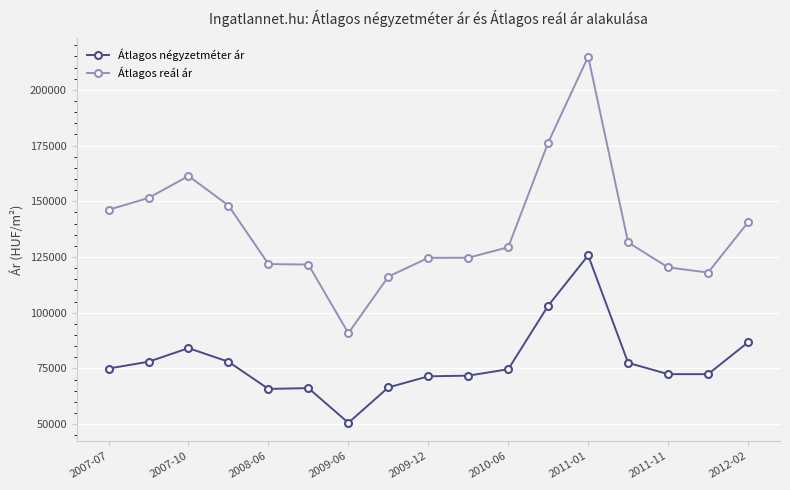

What is the highest value of the Átlagos reál ár series?

214896